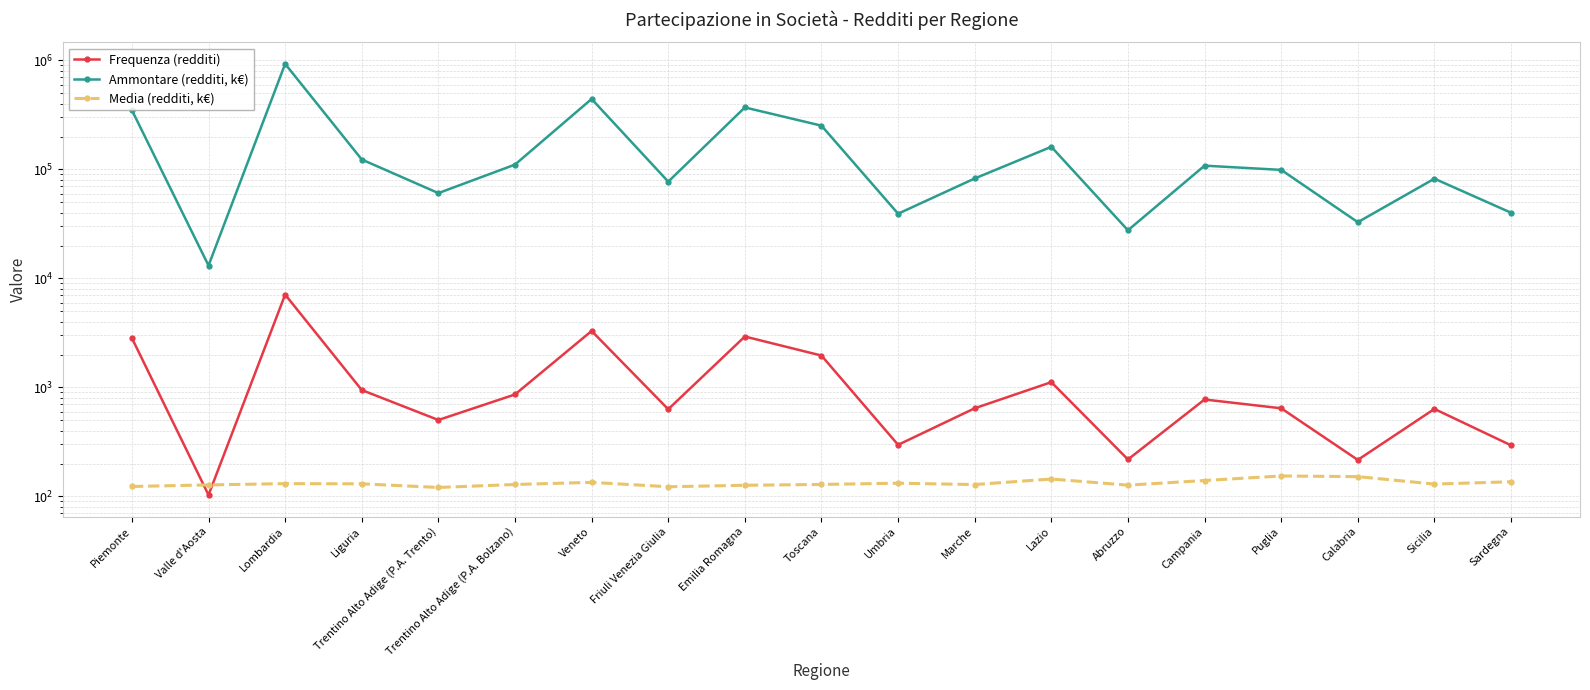

Which series has the widest spread of values?

Ammontare (redditi, k€)